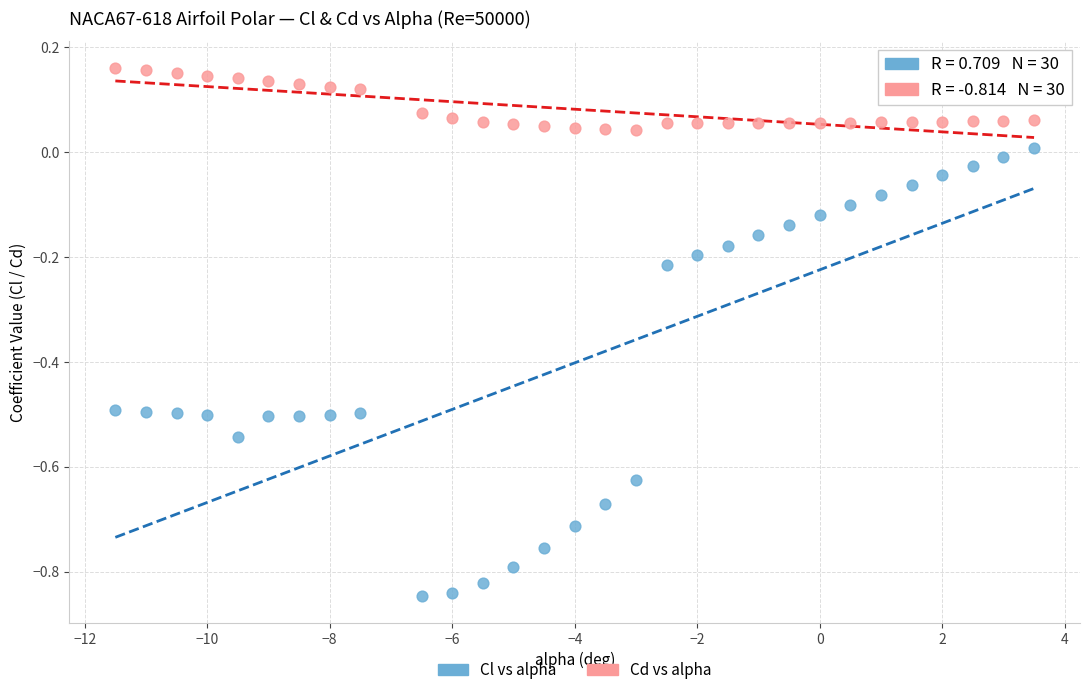

Across all data points, what is the range of Y values (max minus min)?

1.0